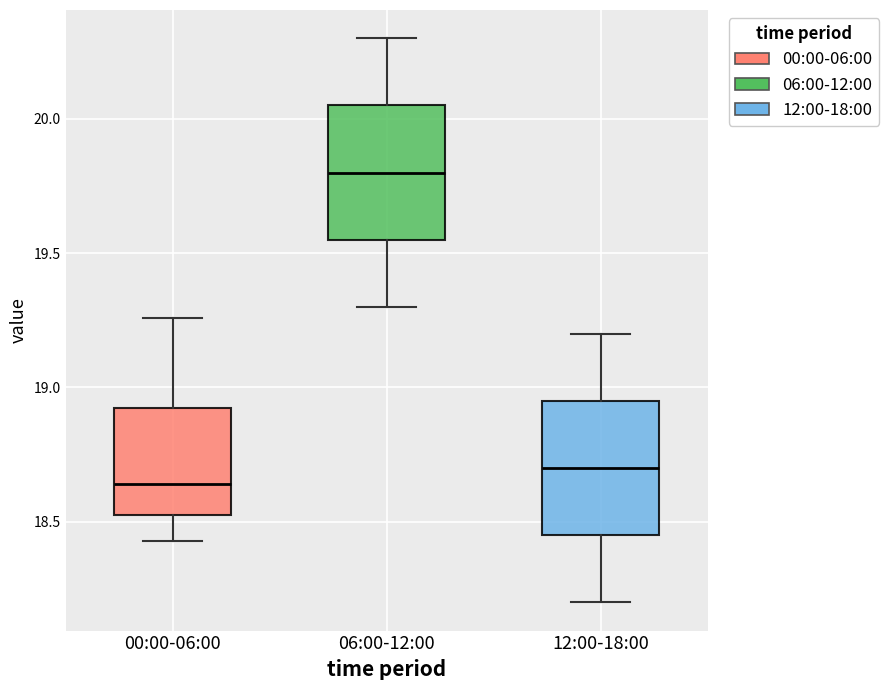

Reading left to right, transcribe this box plot: for each box, give where its median line is, the range the box spans, and where its two whiskers end, as read against the y-axis. The values are not printed on the chart, so give them approximately, as read against the axis.

00:00-06:00: median 18.65, box 18.55 to 18.90, whiskers 18.45 to 19.25
06:00-12:00: median 19.80, box 19.55 to 20.05, whiskers 19.30 to 20.30
12:00-18:00: median 18.70, box 18.45 to 18.95, whiskers 18.20 to 19.20